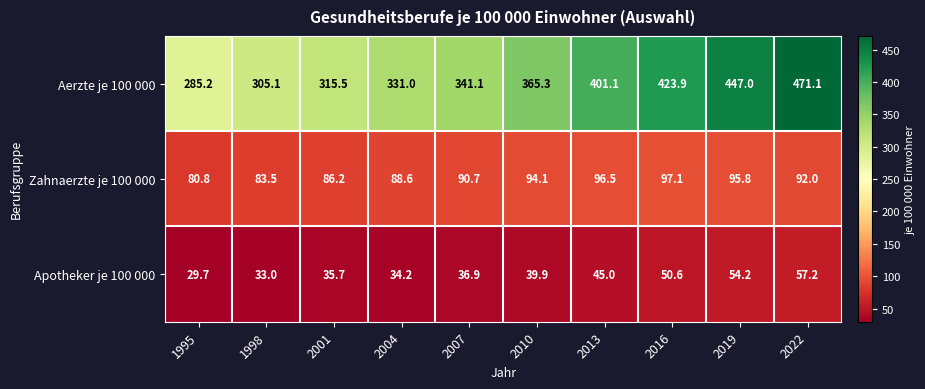

Which series changed the most between 2007 and 2013?

Aerzte je 100 000